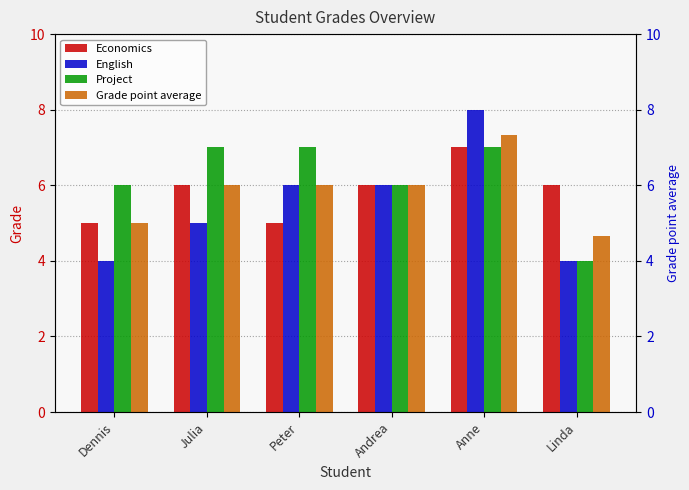

Which series has the widest spread of values?

English